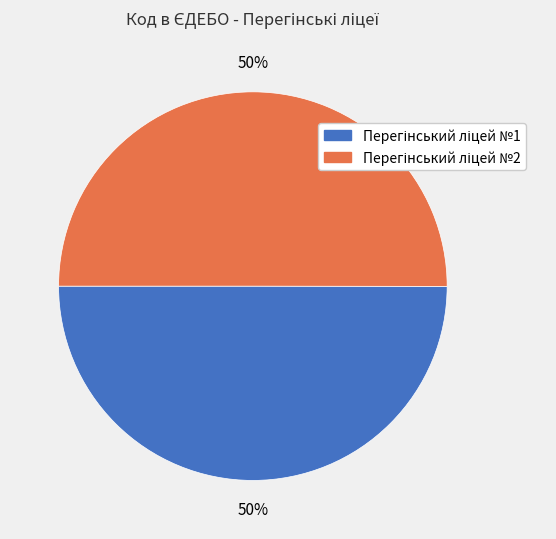

Count the number of slices in the pie.

2